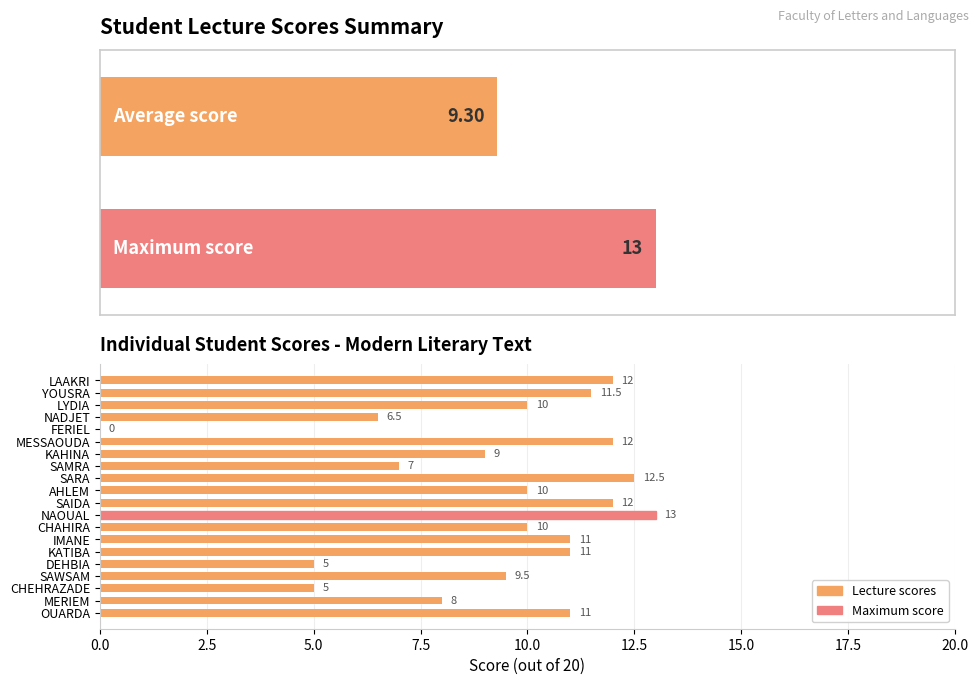

Does the chart contain any negative values?

No